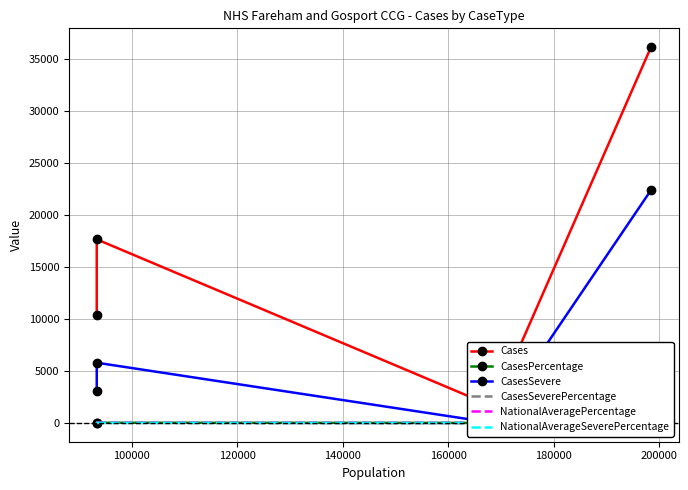

How many intersections are there between CasesSevere and NationalAveragePercentage?

2